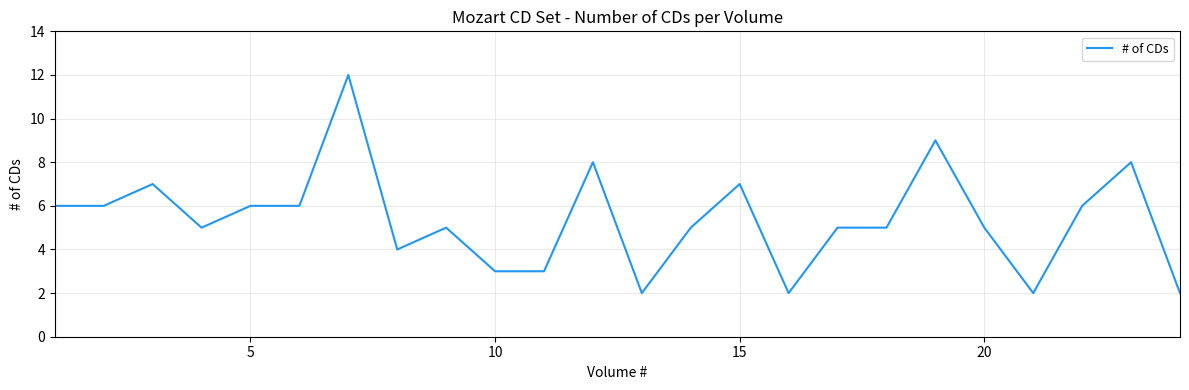

How many values are between 4 and 7?

14